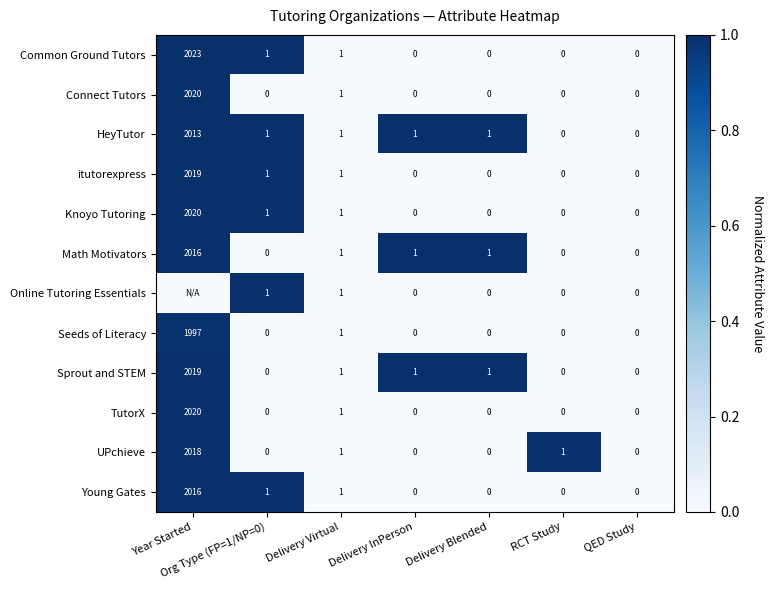

Is the value of itutorexpress at RCT Study greater than the value of Knoyo Tutoring at Delivery Virtual?

No